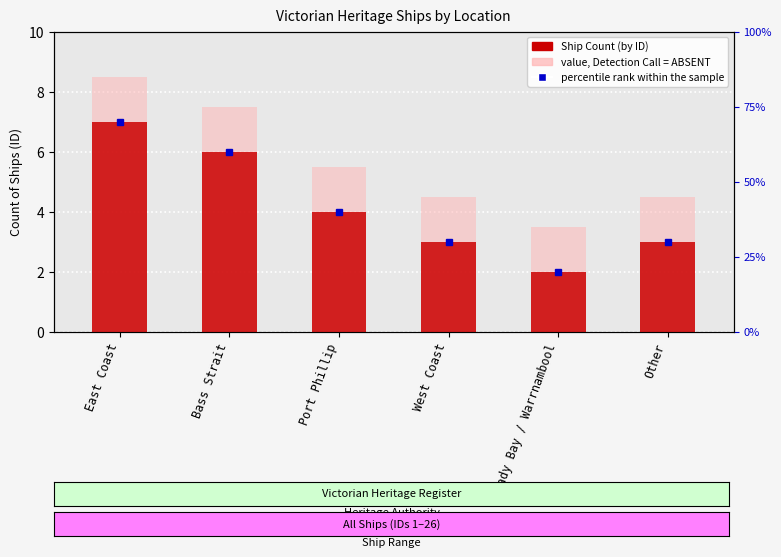

What is the label of the 2nd bar from the left?

Bass Strait